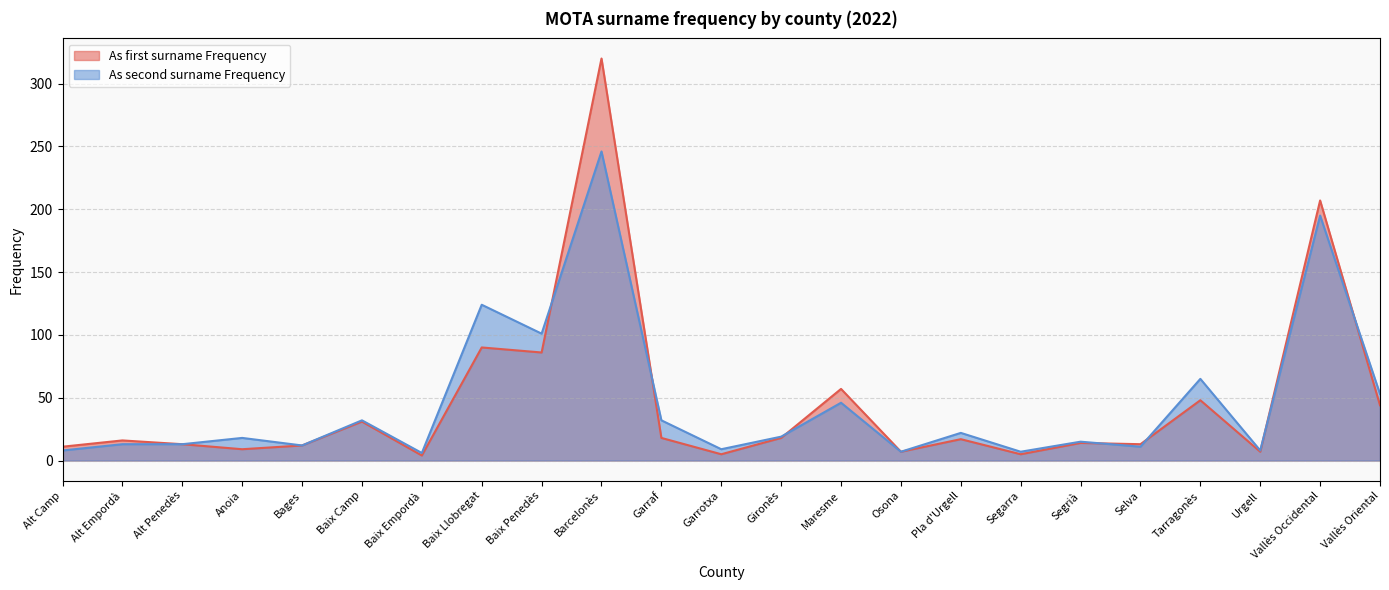

Which series has the largest total across all categories?

As second surname Frequency